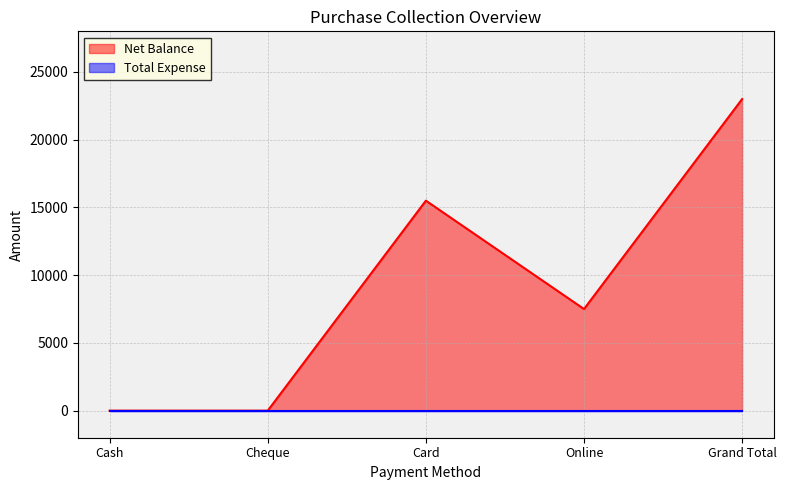

What position from the right is Card?

3